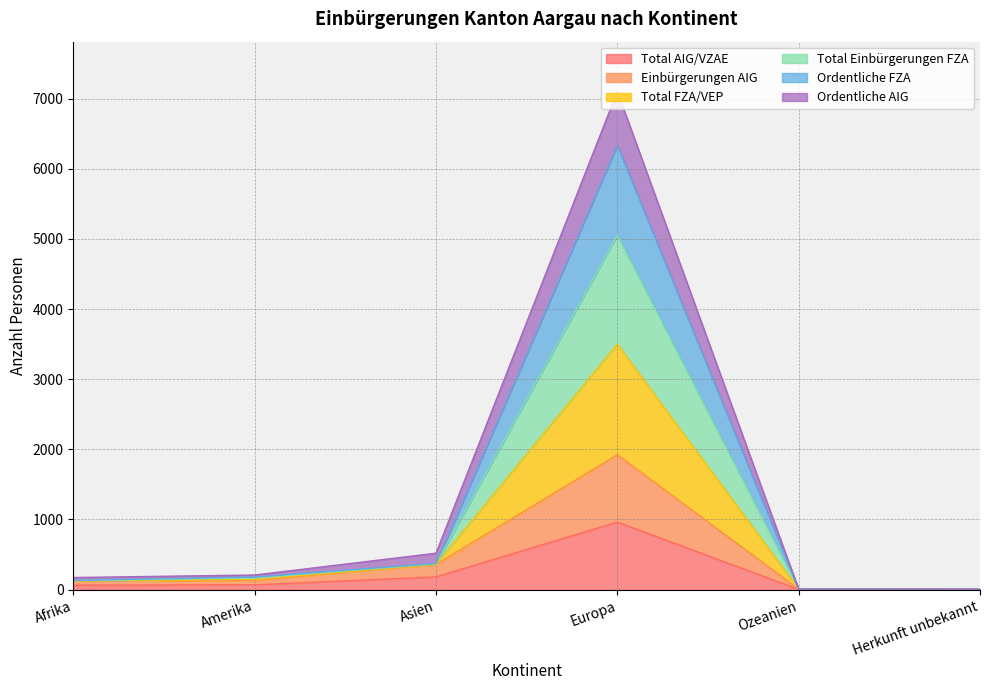

What is the label of the 2nd point from the right?

Ozeanien